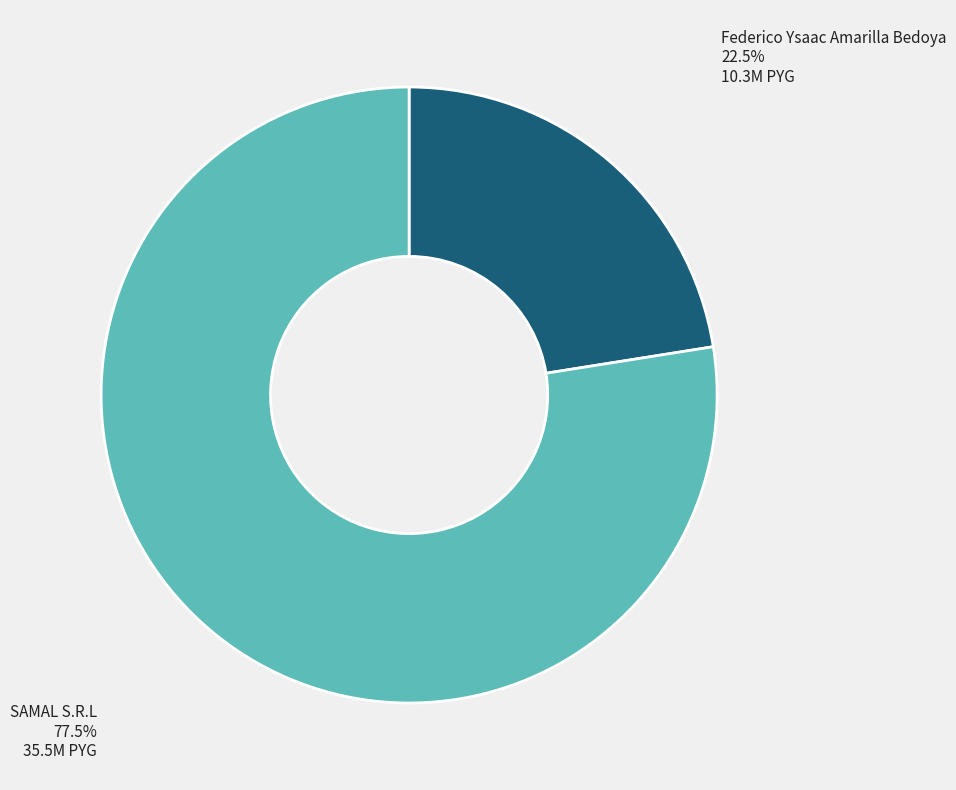

How many slices are in this pie chart?

2